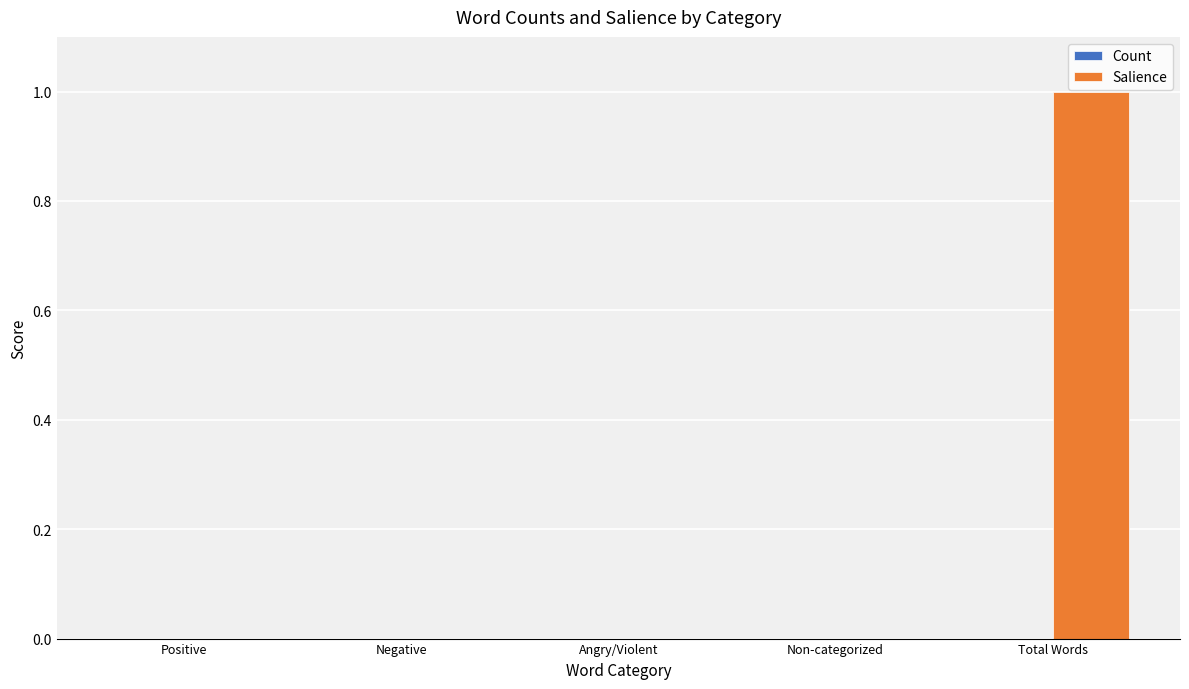

Between Angry/Violent and Total Words, which is larger?

Total Words